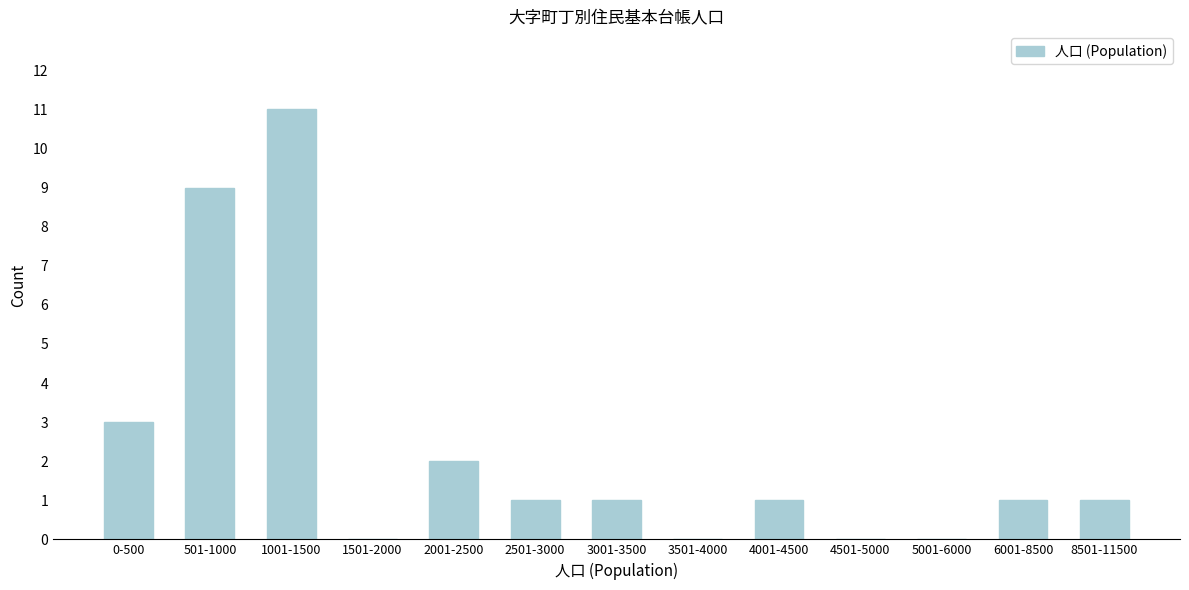

Reading left to right, transcribe all the data shown in this chart.

0-500=3	501-1000=9	1001-1500=11	1501-2000=0	2001-2500=2	2501-3000=1	3001-3500=1	3501-4000=0	4001-4500=1	4501-5000=0	5001-6000=0	6001-8500=1	8501-11500=1